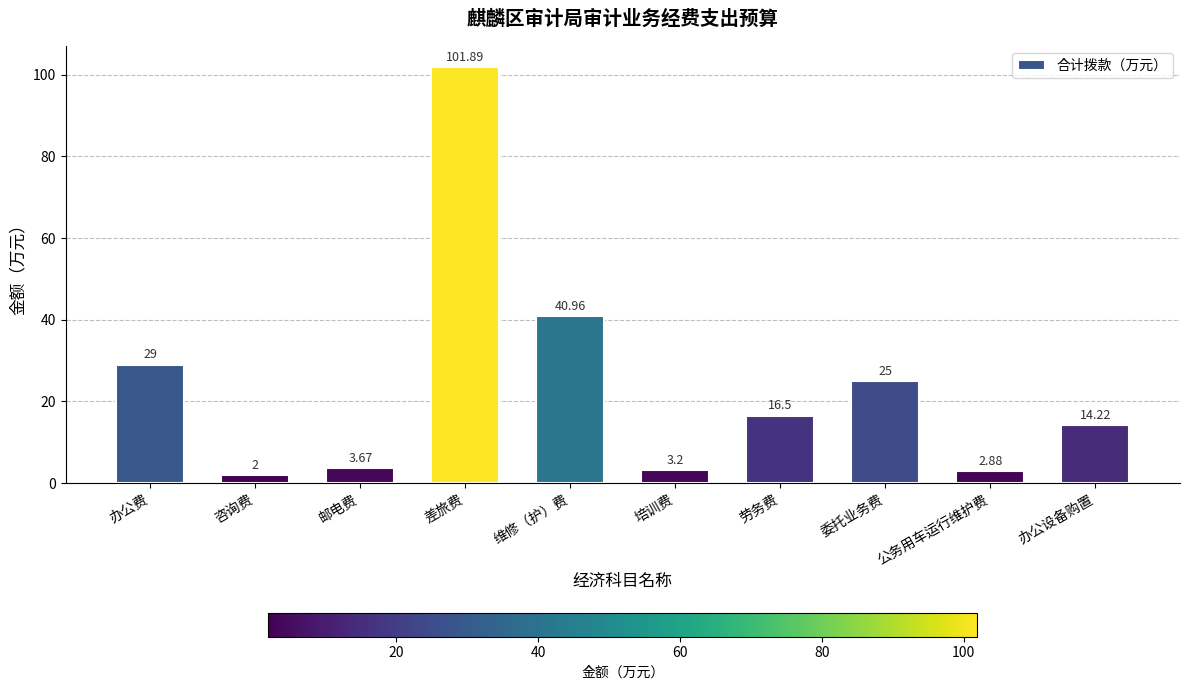

What is the difference between the second highest and second lowest values?

38.1